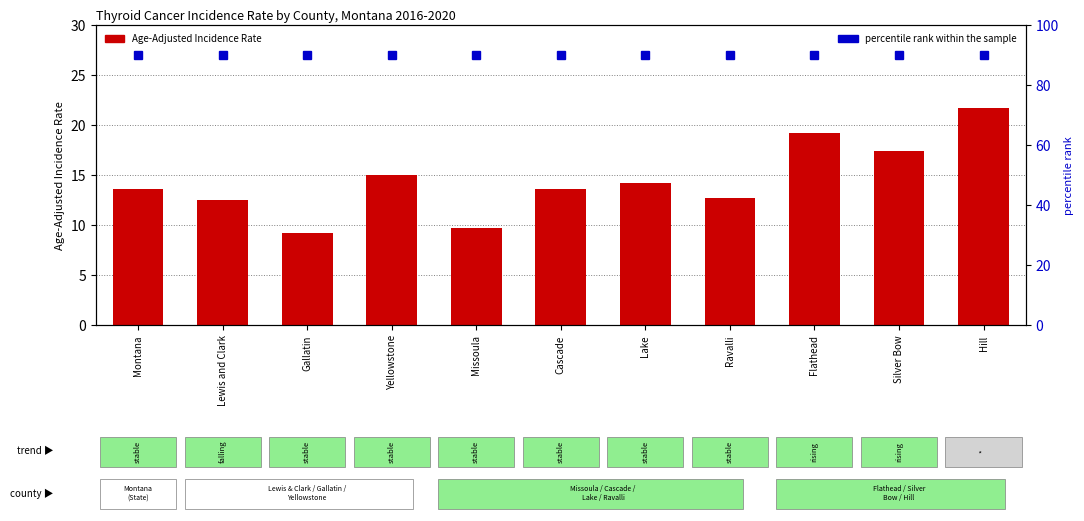

Read the Age-Adjusted Rate value at Cascade.

13.6